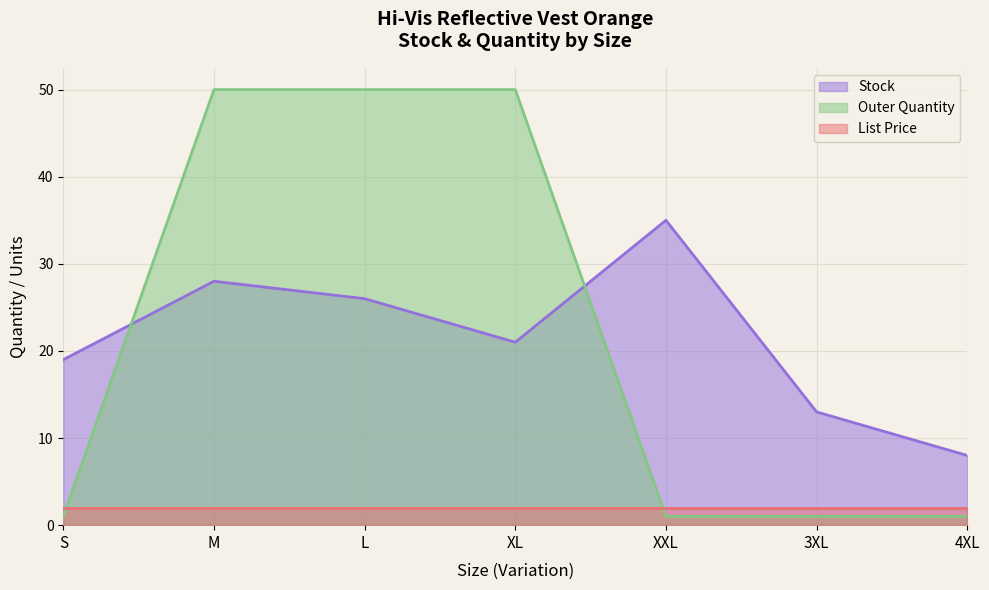

Which category has the highest value across all series?

M